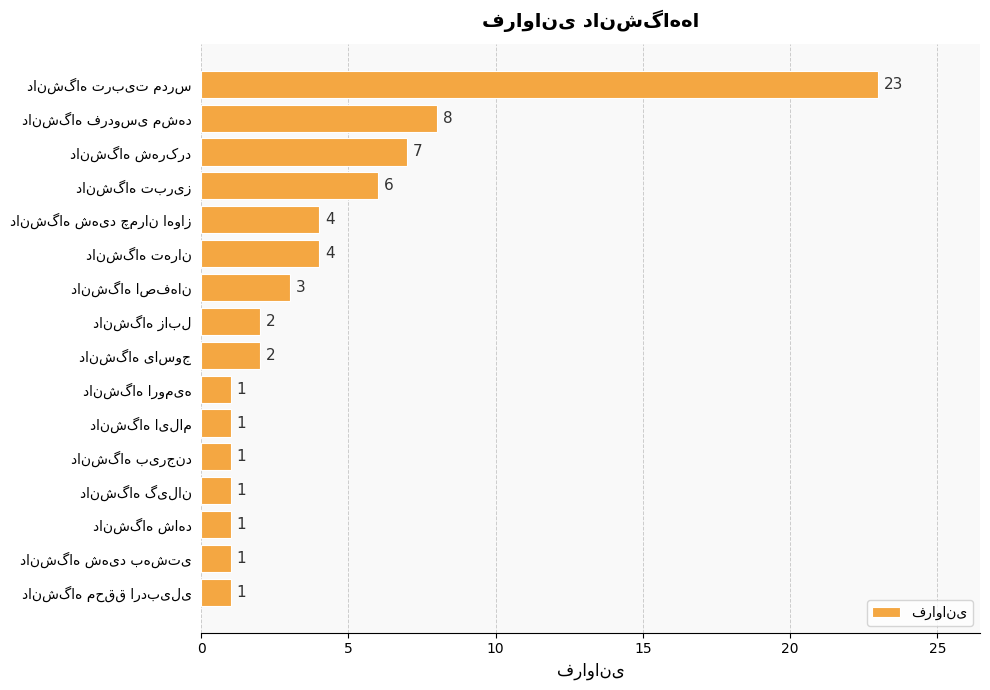

What is the value of the 11th bar from the top?

1